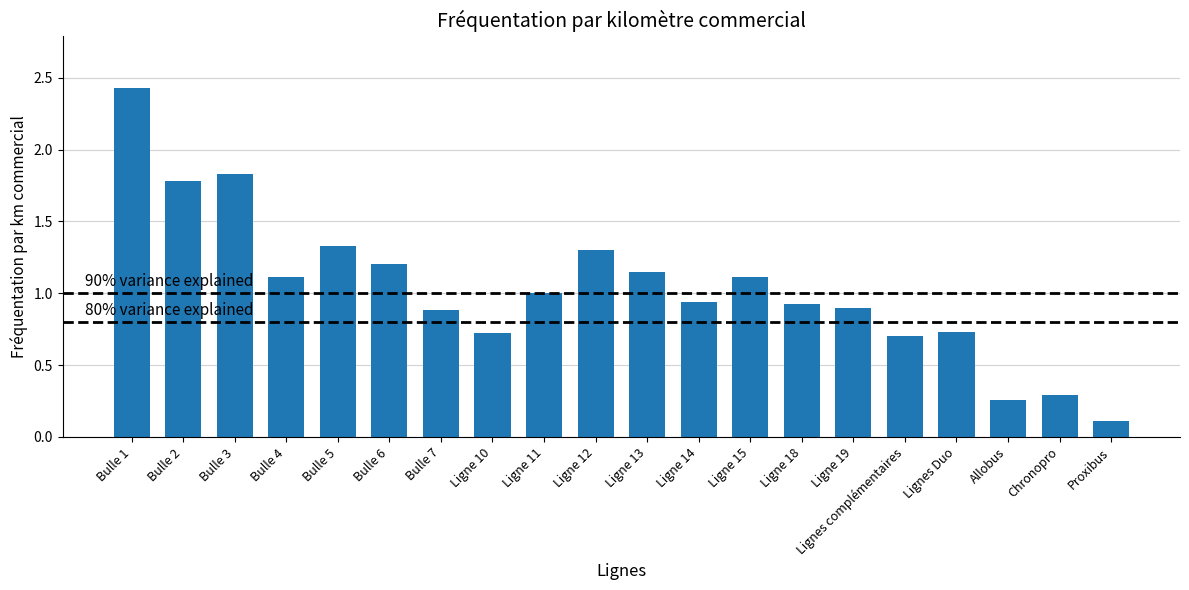

What is the label of the 10th bar from the left?

Ligne 12